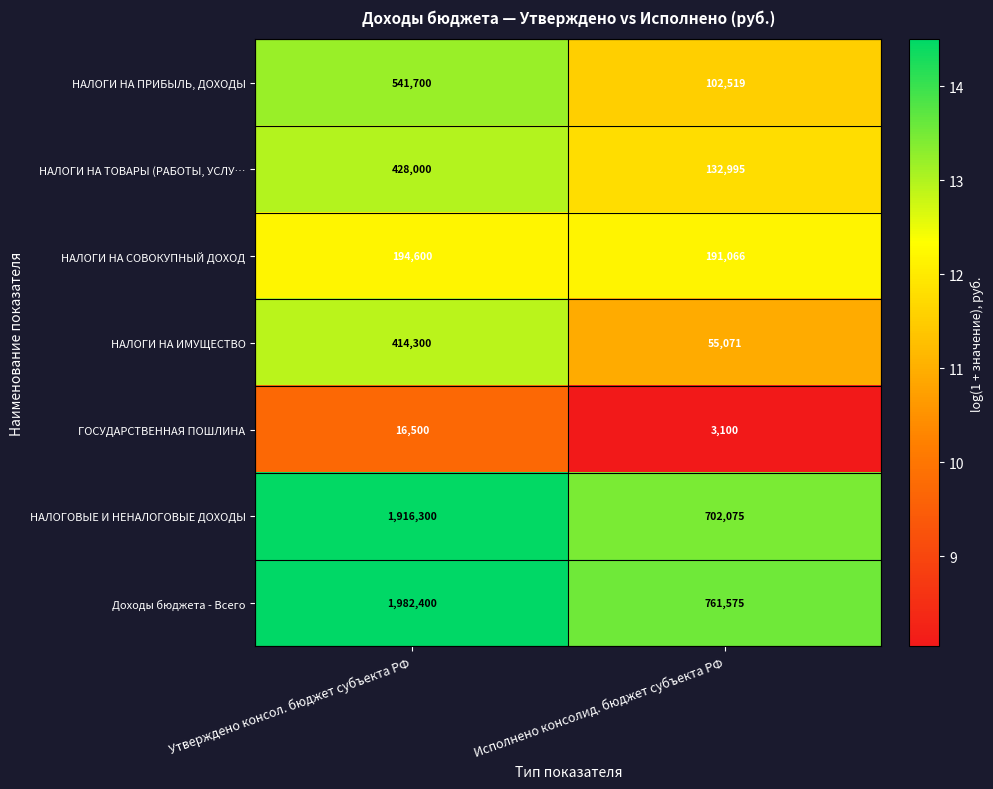

Which series changed the most between Утверждено консол. бюджет субъекта РФ and Исполнено консолид. бюджет субъекта РФ?

Доходы бюджета - Всего